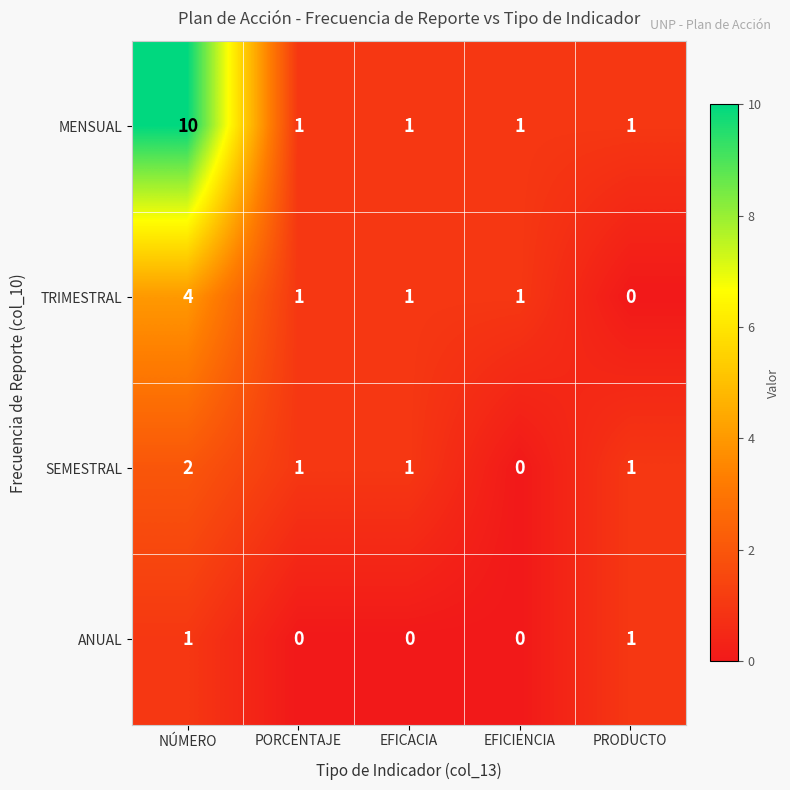

How many ANUAL values are between 0 and 1?

5